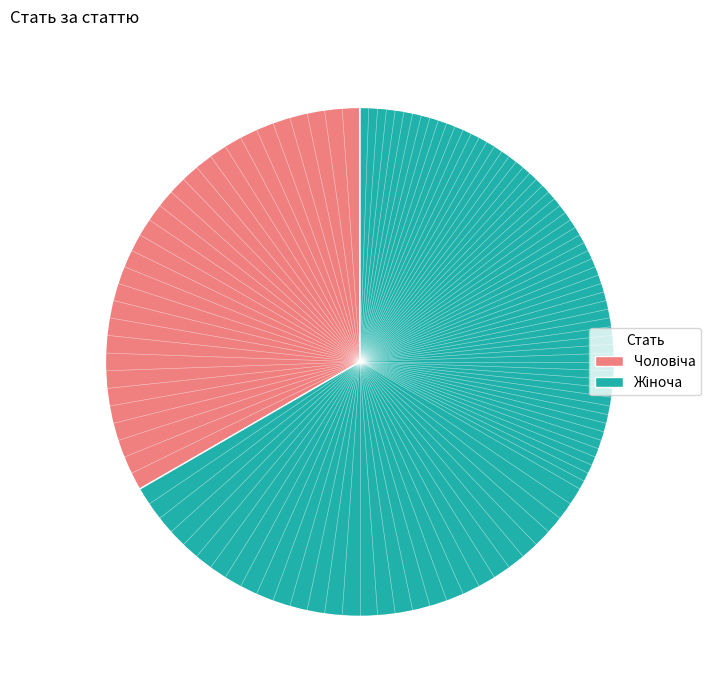

Does any single category account for the majority?

Yes